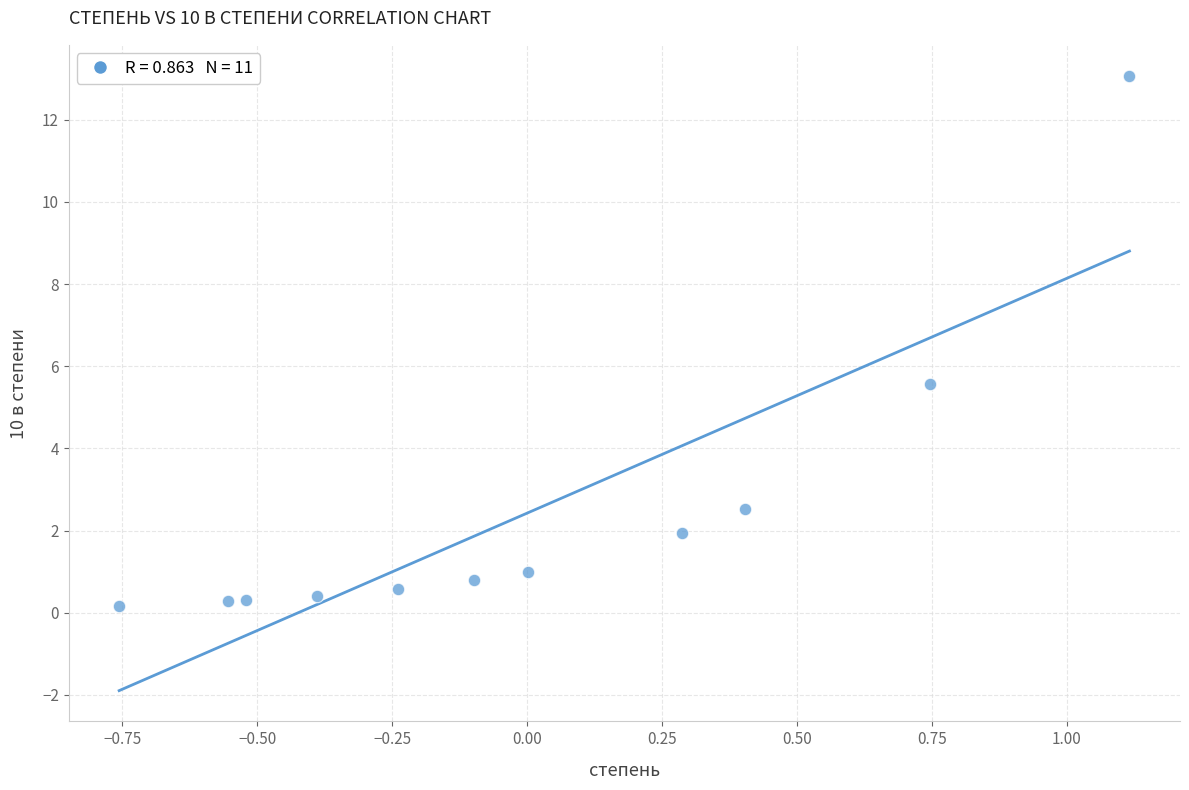

What is the average Y value?

2.4